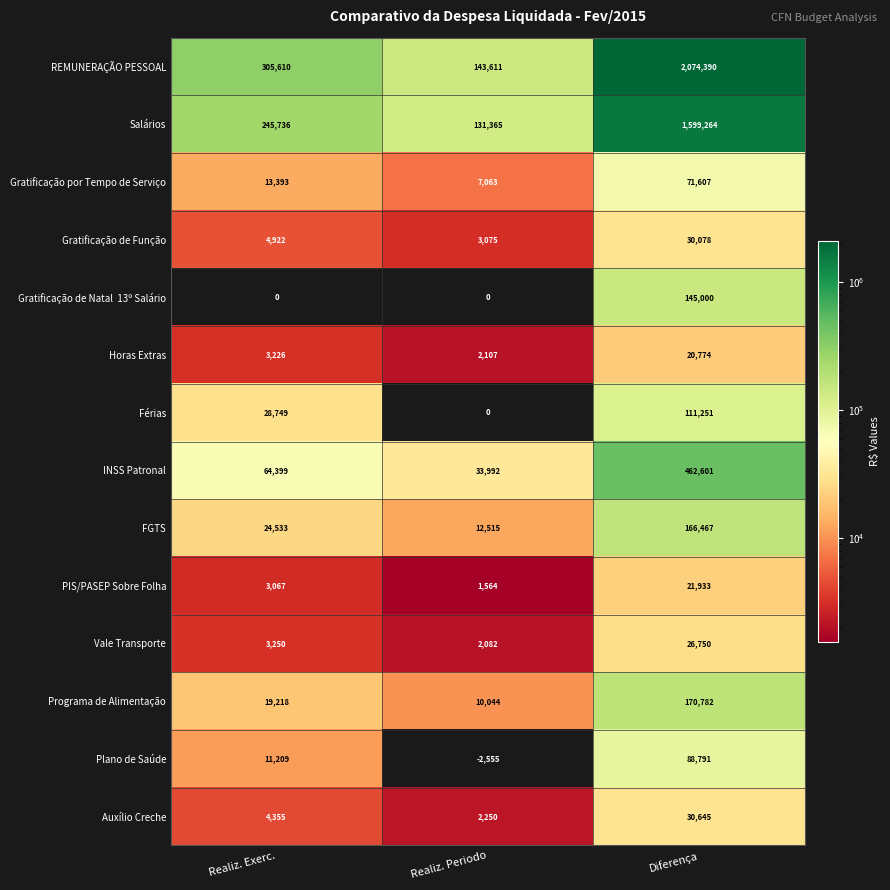

Which series has the largest range (max minus min)?

REMUNERAÇÃO PESSOAL